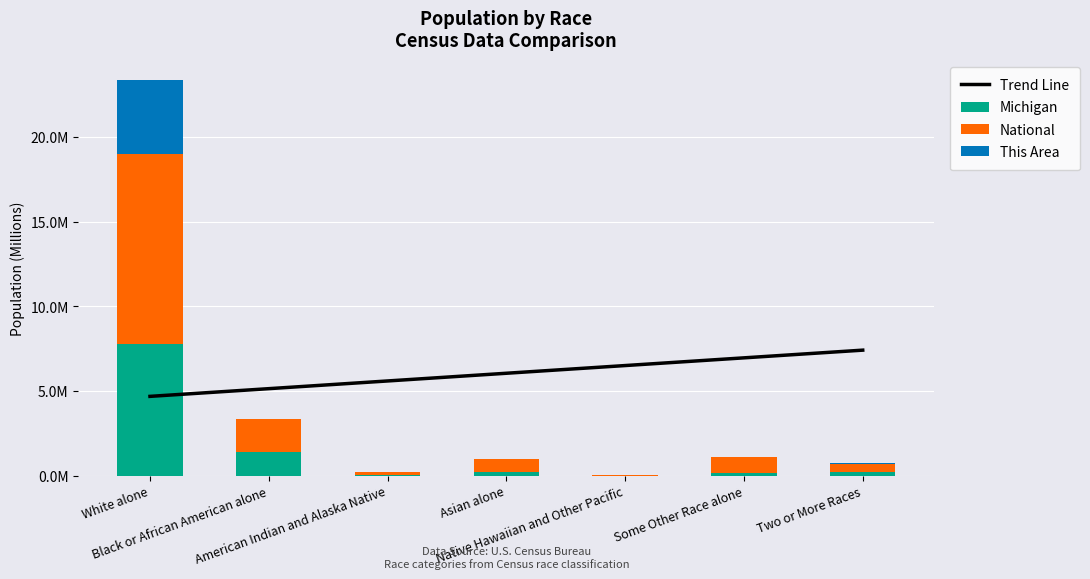

What is the spread (max minus min) of values at American Indian and Alaska Native?

5.6